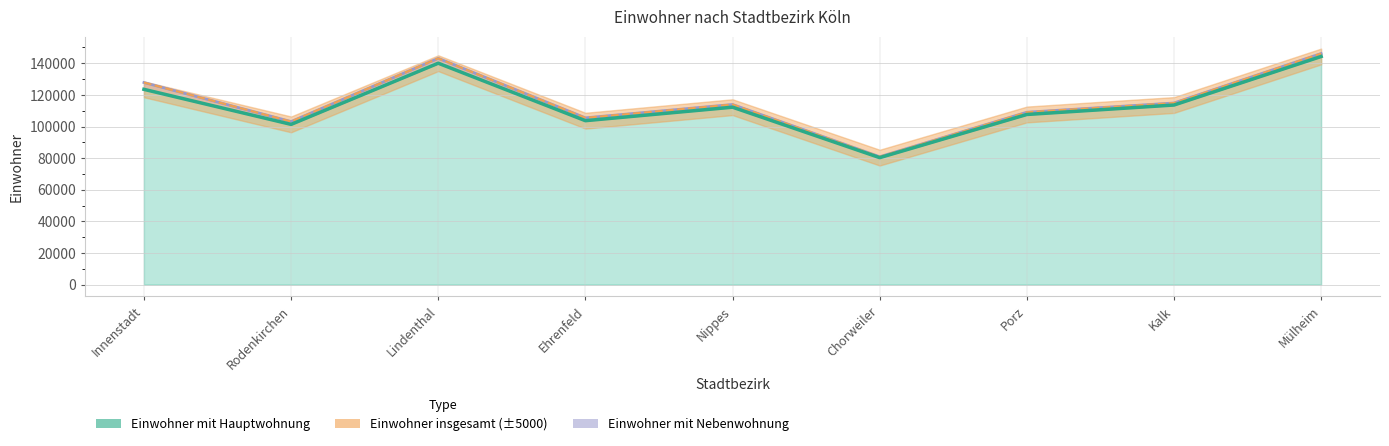

How many lines are shown in the chart?

2